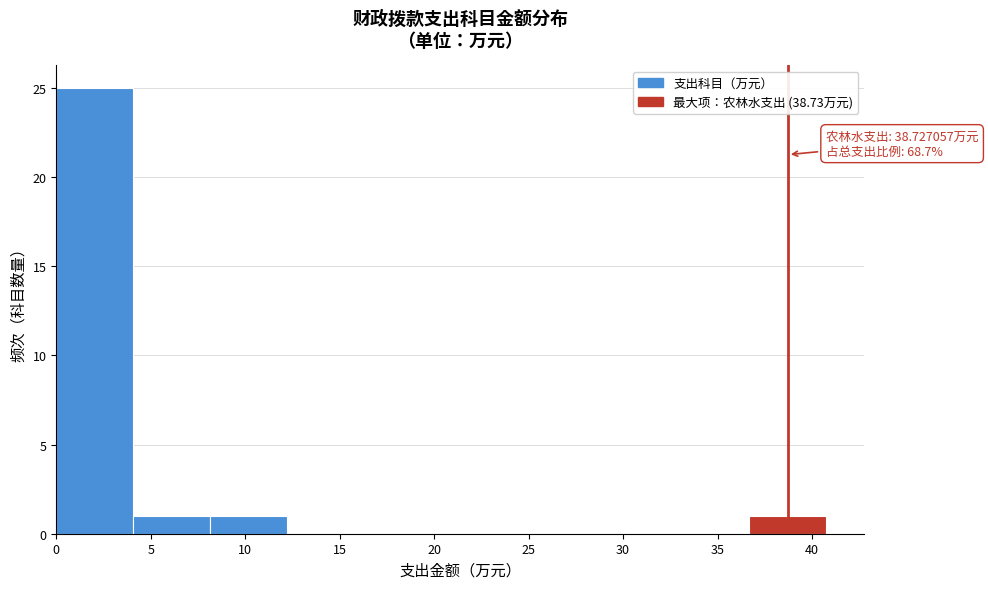

Which range on the x-axis has the tallest bar?

0.0 to 4.0